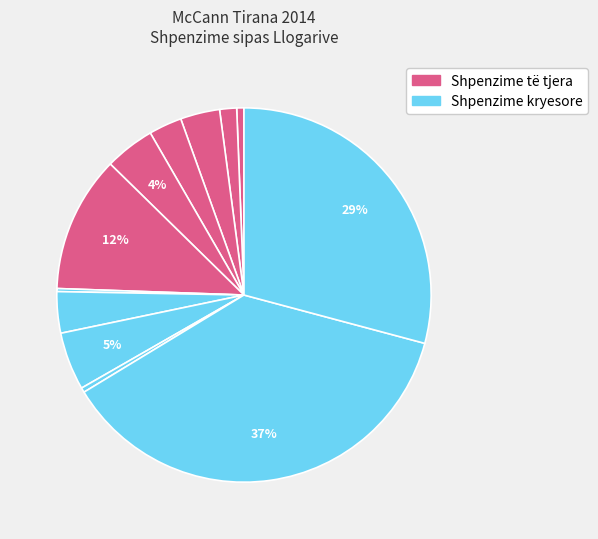

How many segments does this pie chart have?

12